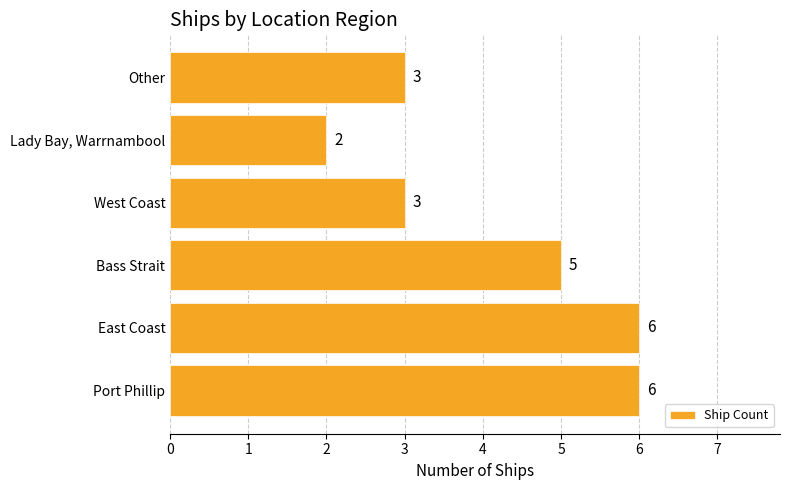

What is the average value?

4